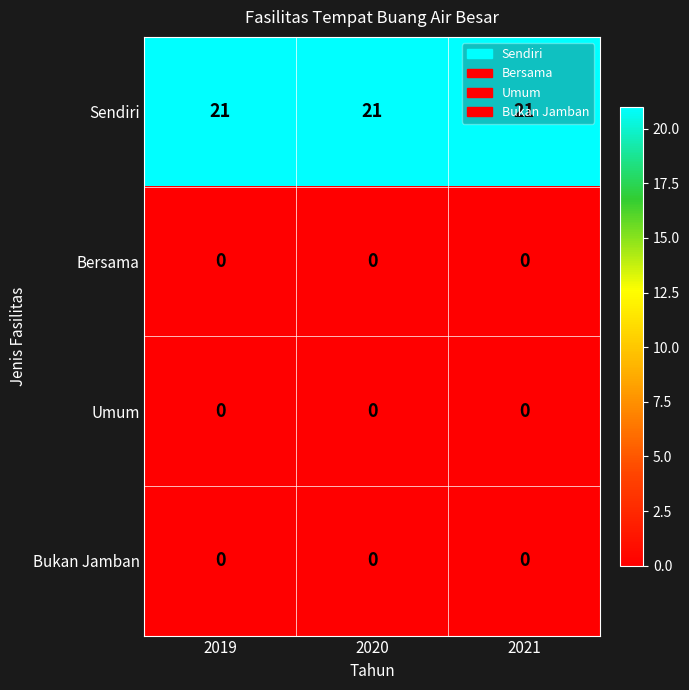

Which series has the largest total across all categories?

Sendiri